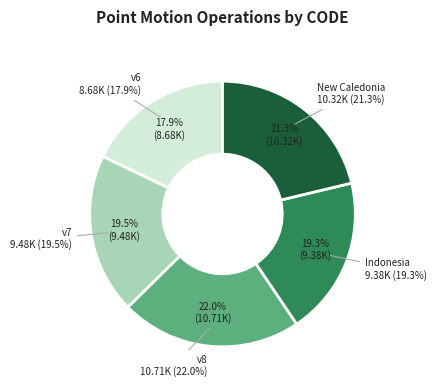

Rank the categories by value from lowest to highest.

Canada velocity grid v6, Indonesian Deformation Model 2020, Canada velocity grid v7, New Caledonia velocity model 2015, Canada velocity grid v8